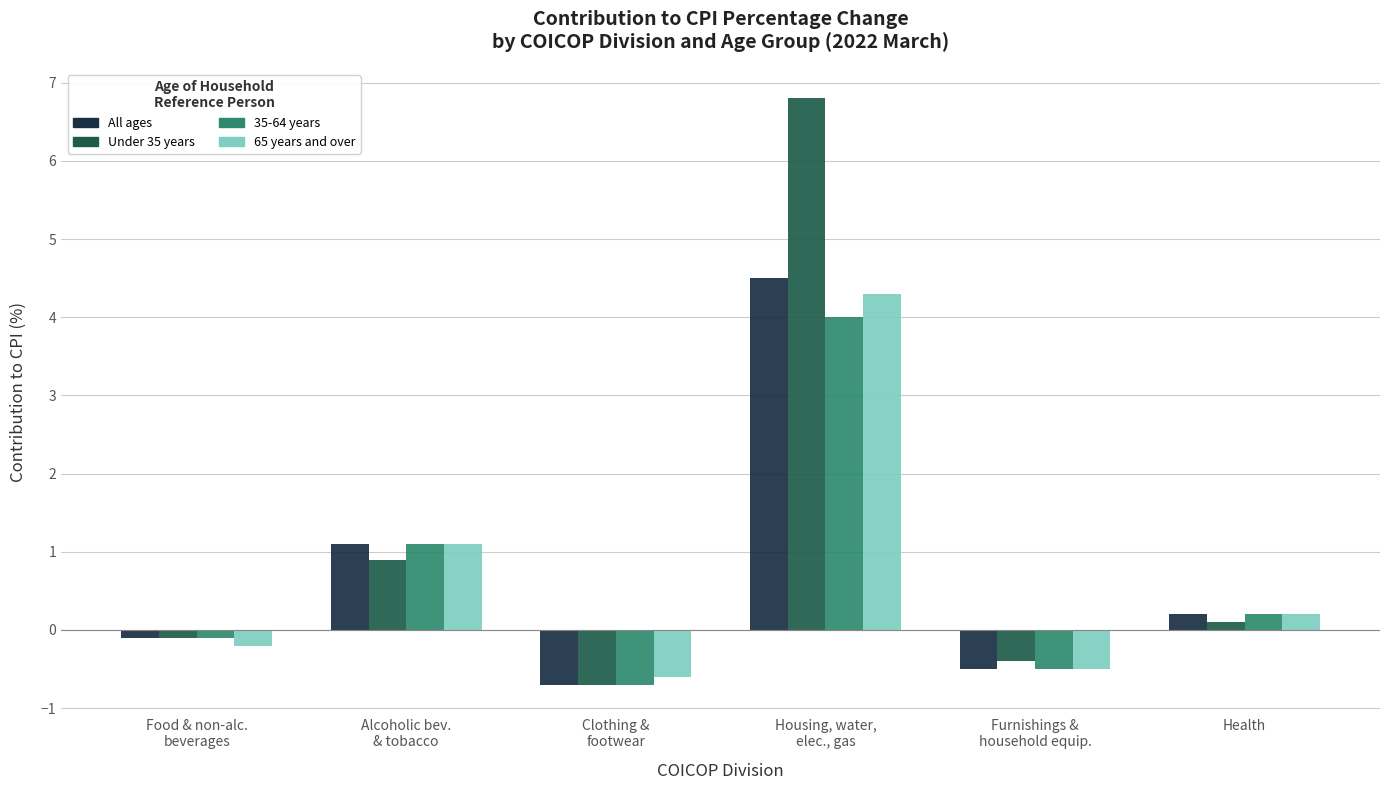

Reading right to left, what are all the values shown in this chart?

All ages: 0.2	-0.5	4.5	-0.7	1.1	-0.1
Under 35 years: 0.1	-0.4	6.8	-0.7	0.9	-0.1
35-64 years: 0.2	-0.5	4.0	-0.7	1.1	-0.1
65 years and over: 0.2	-0.5	4.3	-0.6	1.1	-0.2